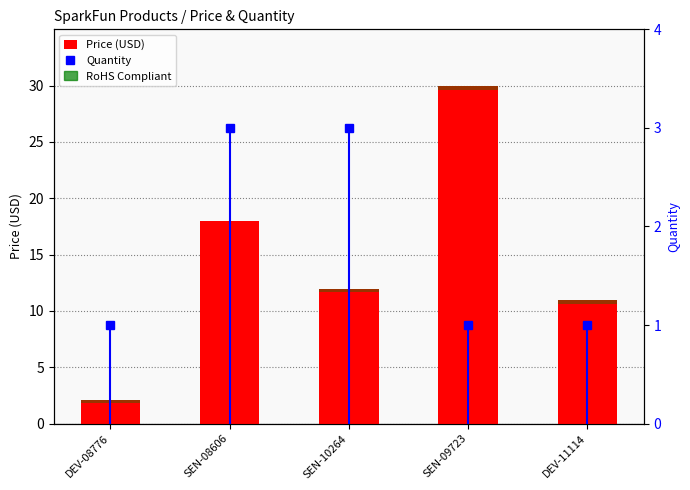

Reading right to left, list all the values displayed in this chart.

Price (USD): 10.9	29.9	11.9	17.9	2.1
Quantity: 1.0	1.0	3.0	3.0	1.0